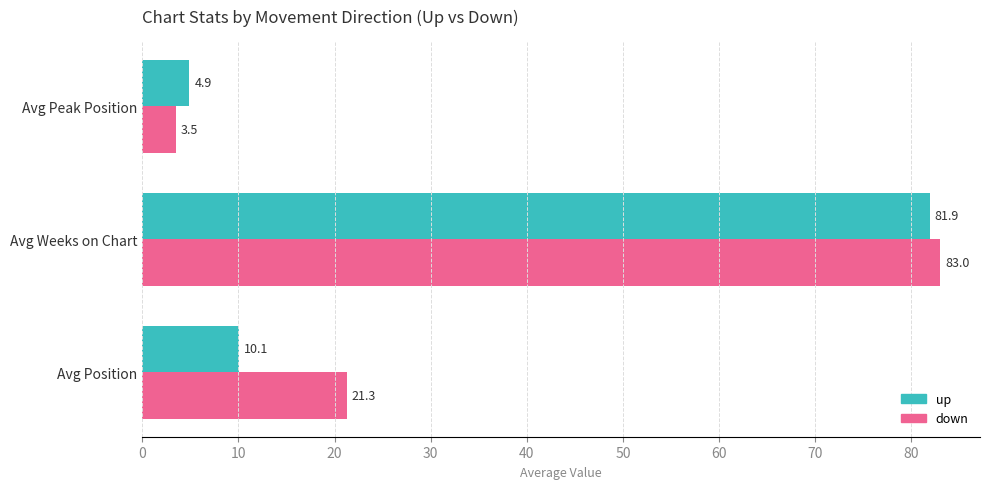

List the series in order of their overall mean, lowest first.

up, down